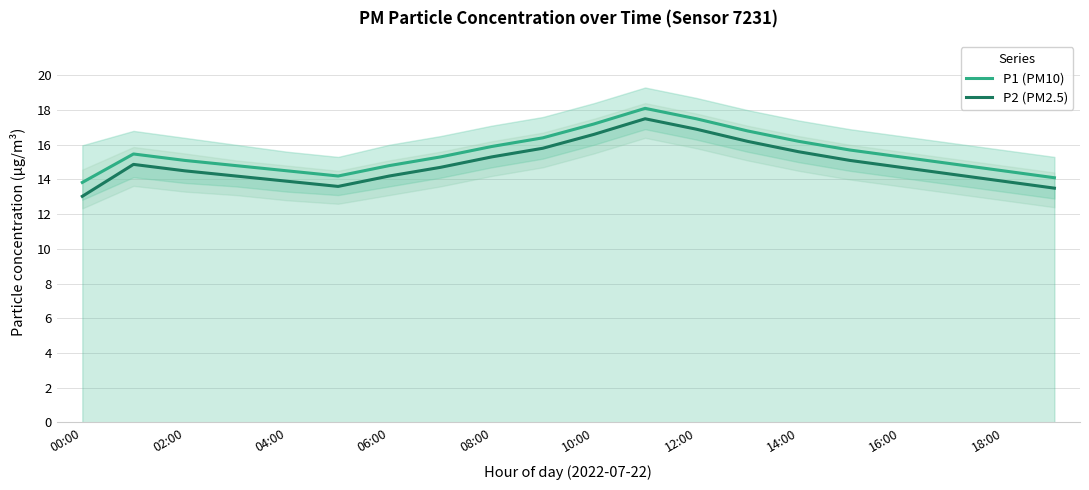

Count the number of categories in the chart.

20